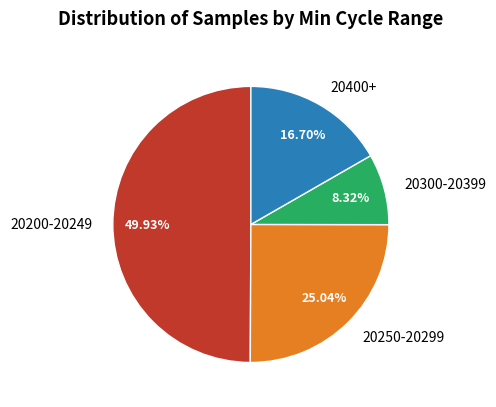

To the nearest percent, what is the average slice percentage?

25%